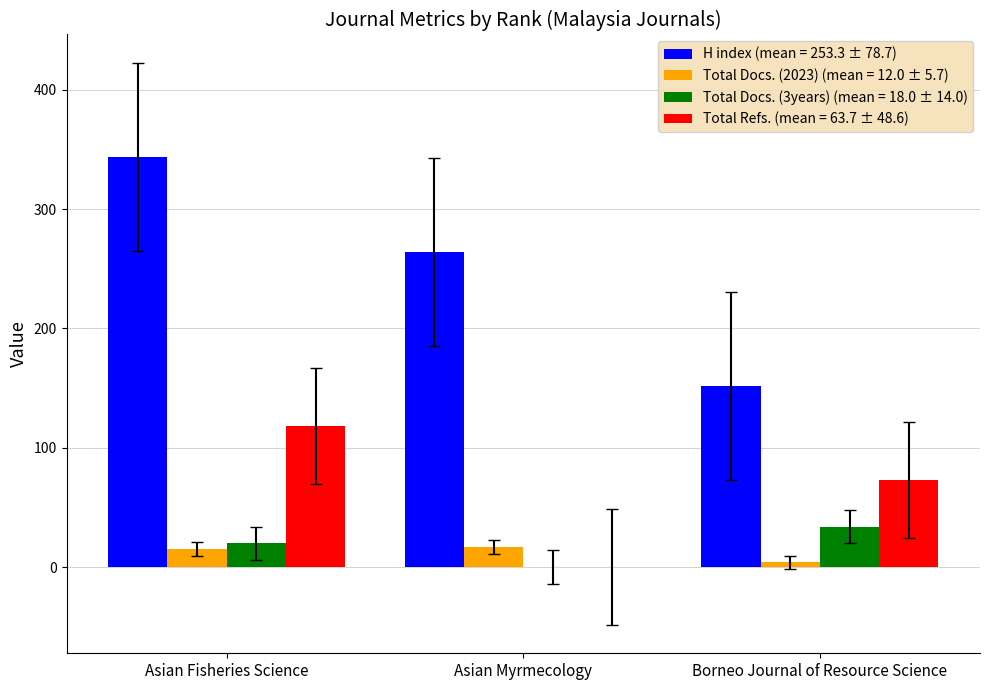

At which category is the sum across all series the highest?

Asian Fisheries Science